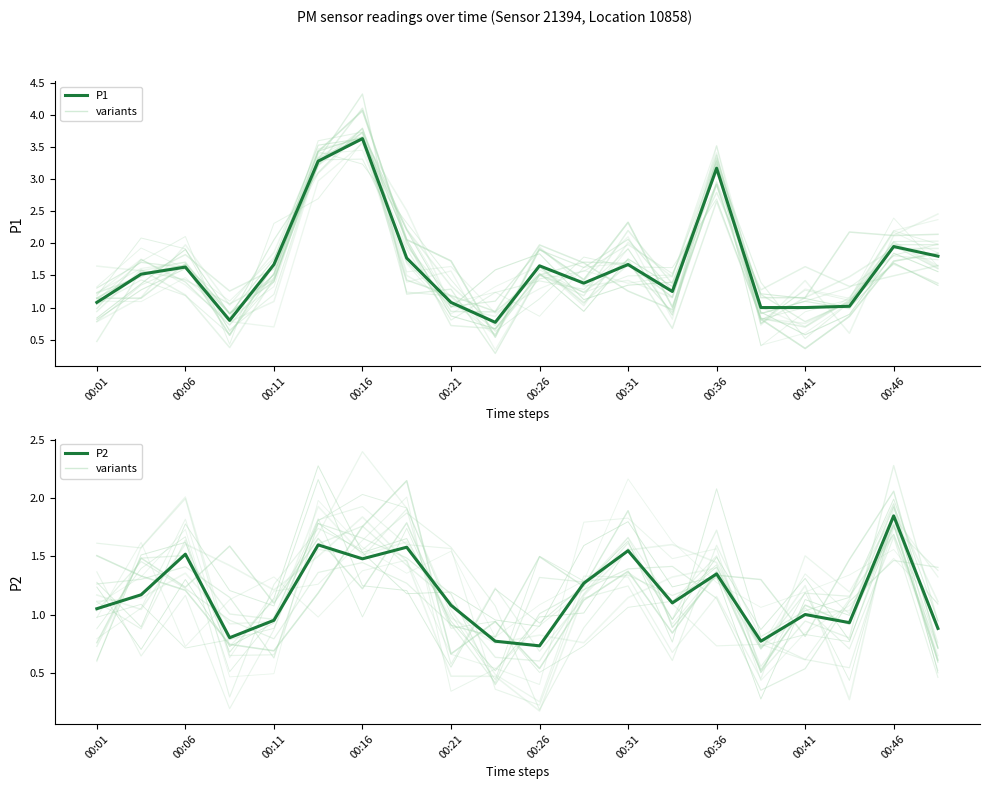

How many data points in P1 are less than 1?

2